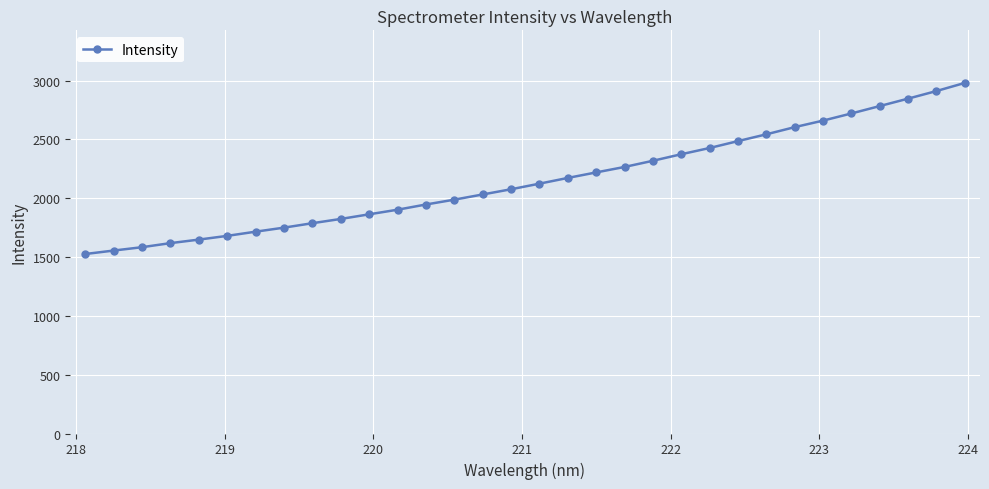

What is the maximum value shown in the chart?

2980.7